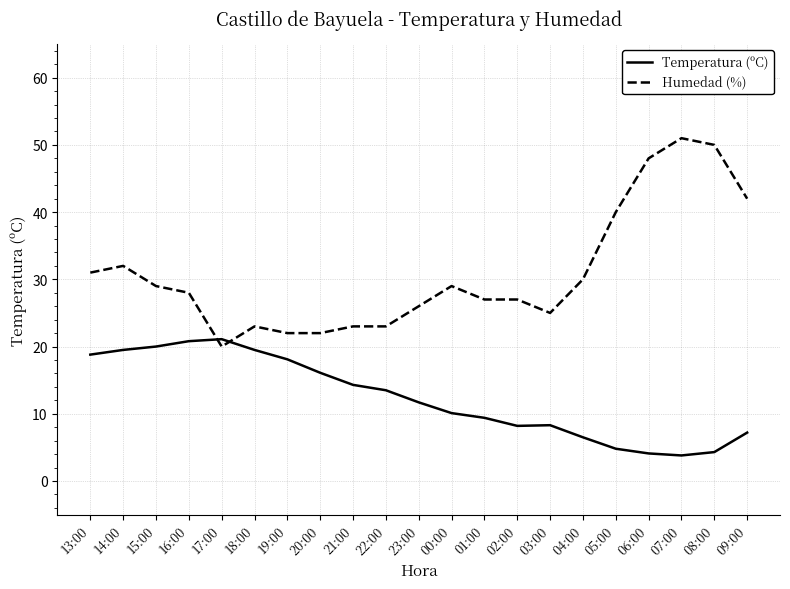

What is the maximum value for Temperatura (ºC)?

21.1